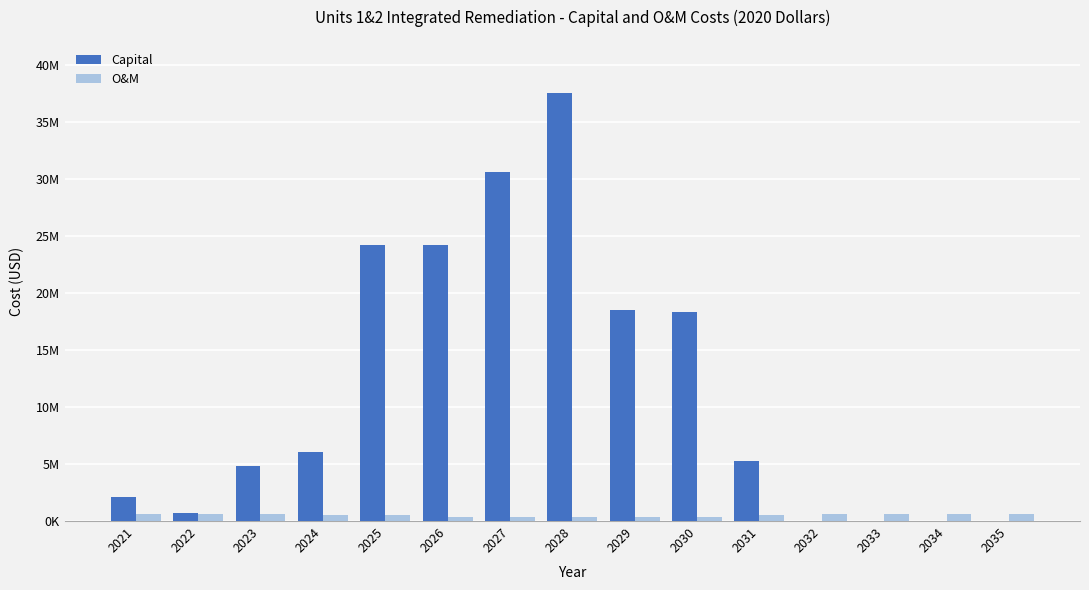

True or false: O&M has a value of 387000 at 2030.

True